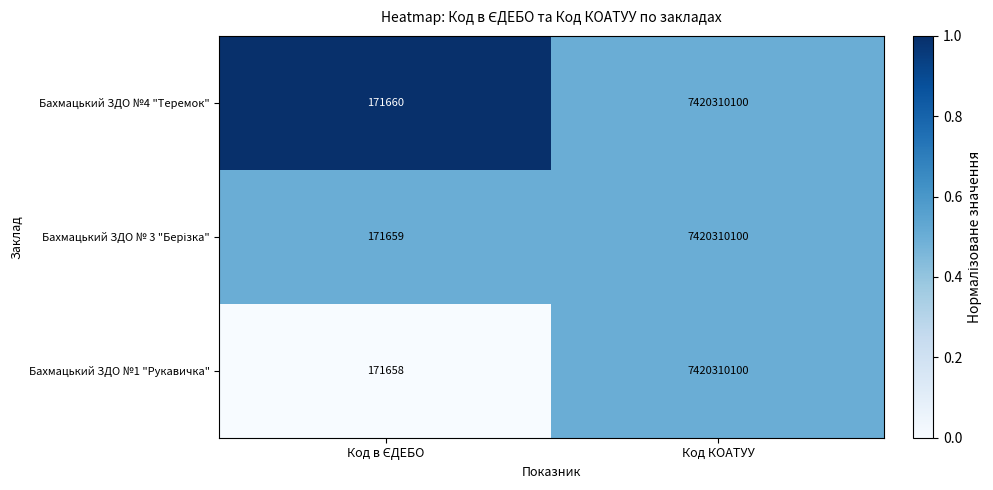

The Бахмацький ЗДО №1 "Рукавичка" series shows 11196331996 at Код КОАТУУ. True or false?

False